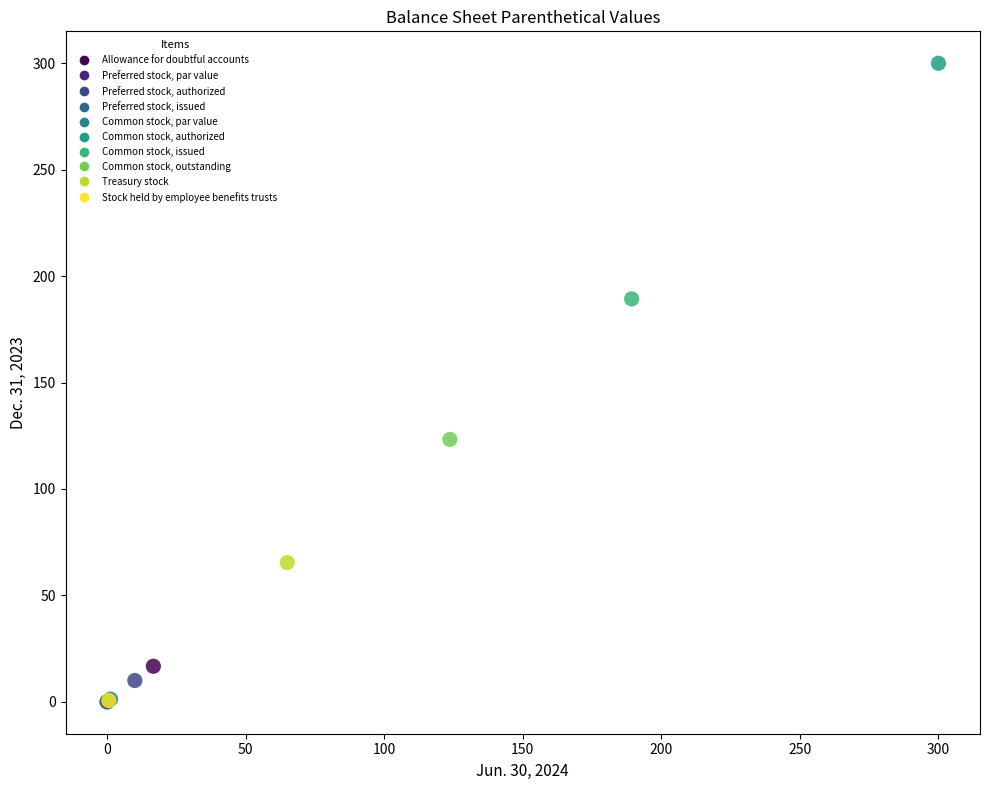

What Y value in the scatter plot is closest to 150?

123.3